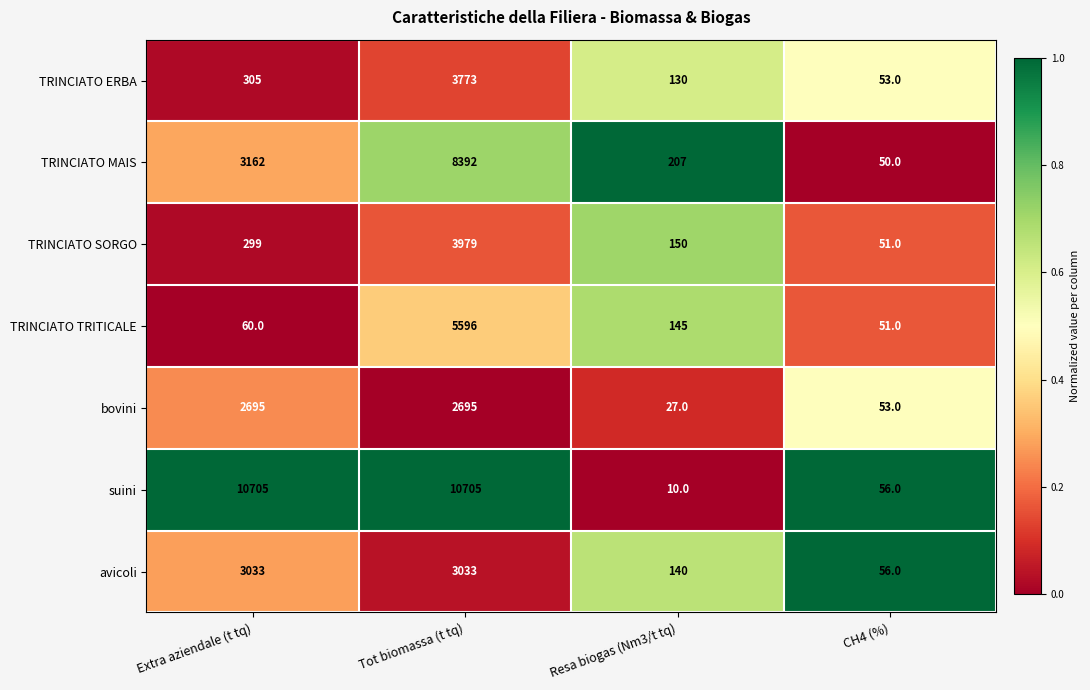

Reading left to right, what are all the values shown in this chart?

TRINCIATO ERBA: 305	3773	130	53
TRINCIATO MAIS: 3162	8392	207	50
TRINCIATO SORGO: 299	3979	150	51
TRINCIATO TRITICALE: 60	5596	145	51
bovini: 2695	2695	27	53
suini: 10705	10705	10	56
avicoli: 3033	3033	140	56